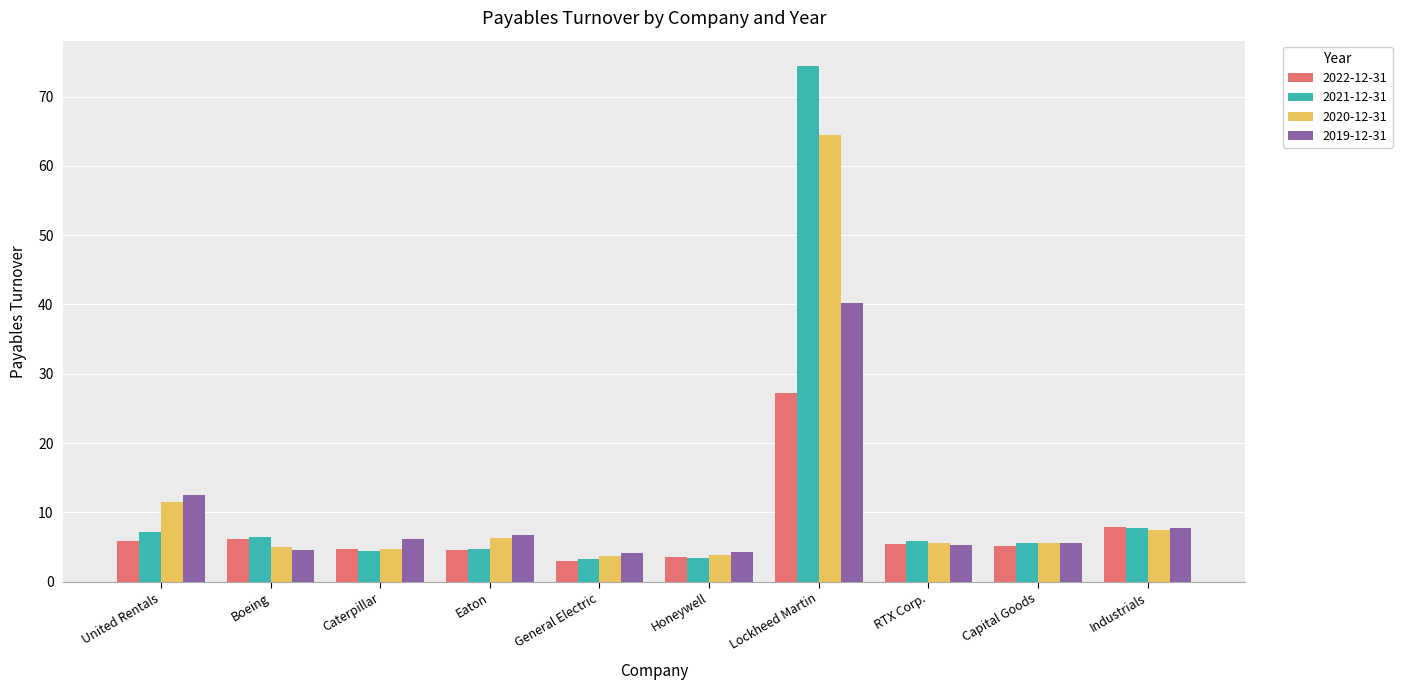

What is the difference between the maximum and minimum values in the 2020-12-31 series?

60.8